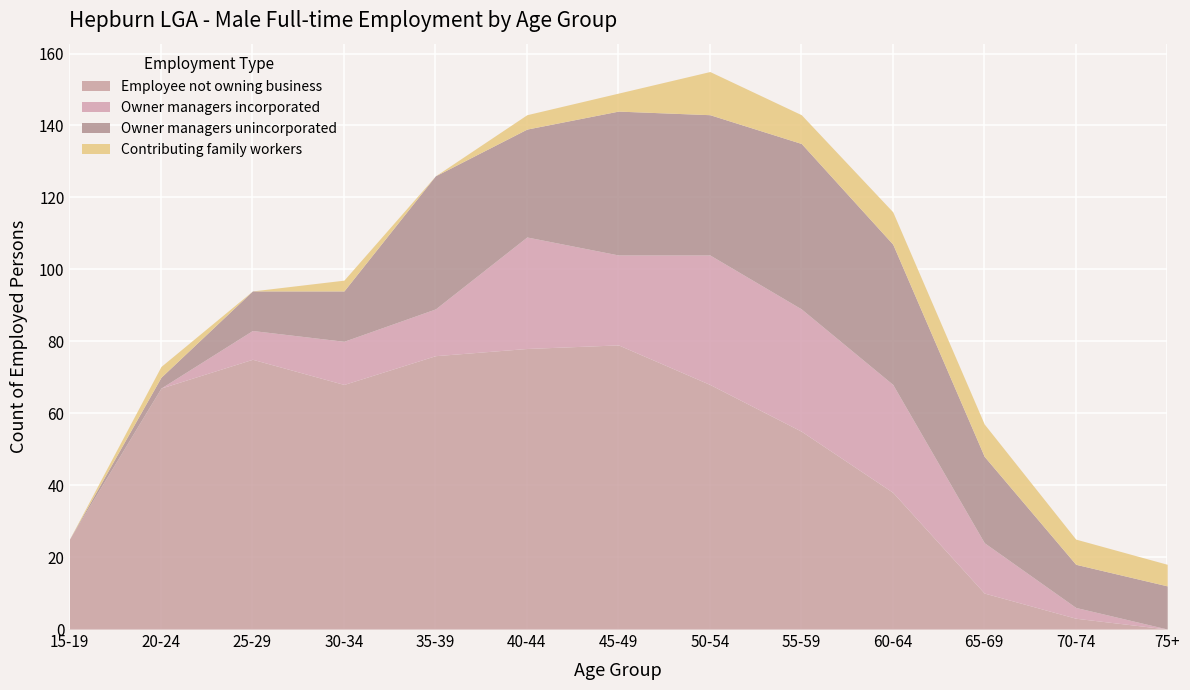

True or false: Employee not owning business has a value of 38 at 60-64.

True